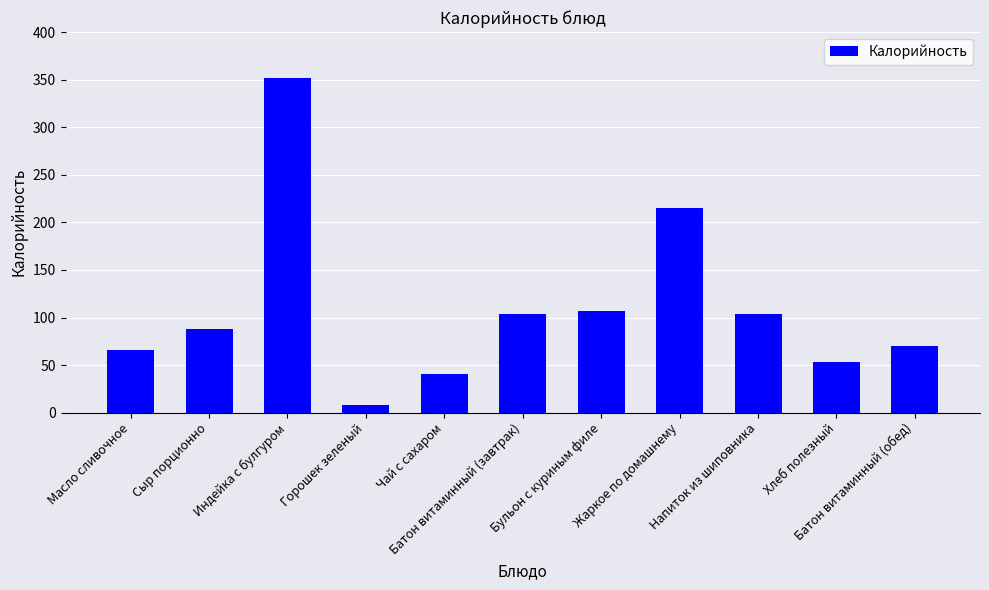

The value at Чай с сахаром is 21.8. True or false?

False